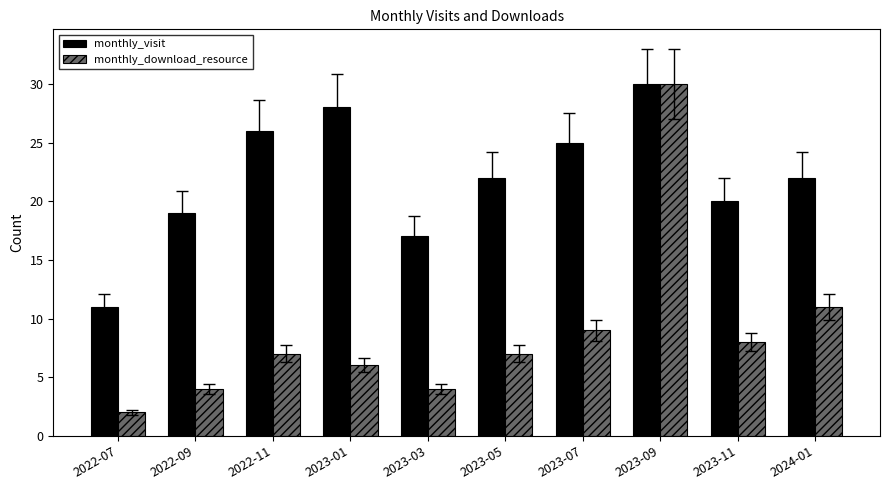

Which series has the widest spread of values?

monthly_download_resource